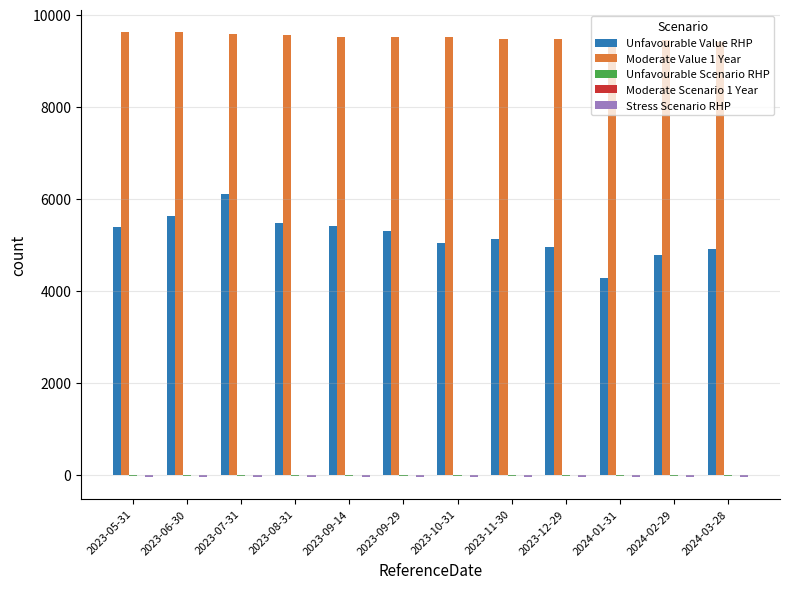

Which series changed the most between 2023-07-31 and 2023-10-31?

Unfavourable Value RHP